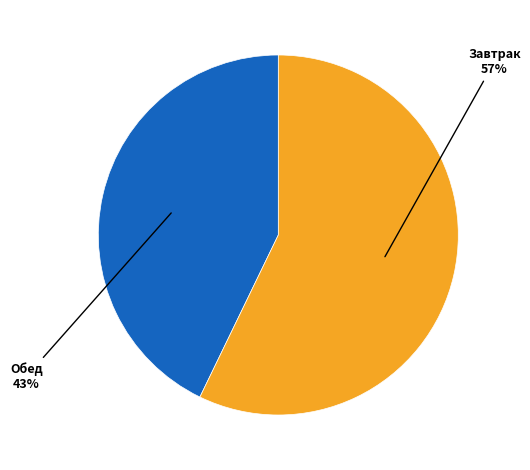

To the nearest percent, what is the average slice percentage?

50%